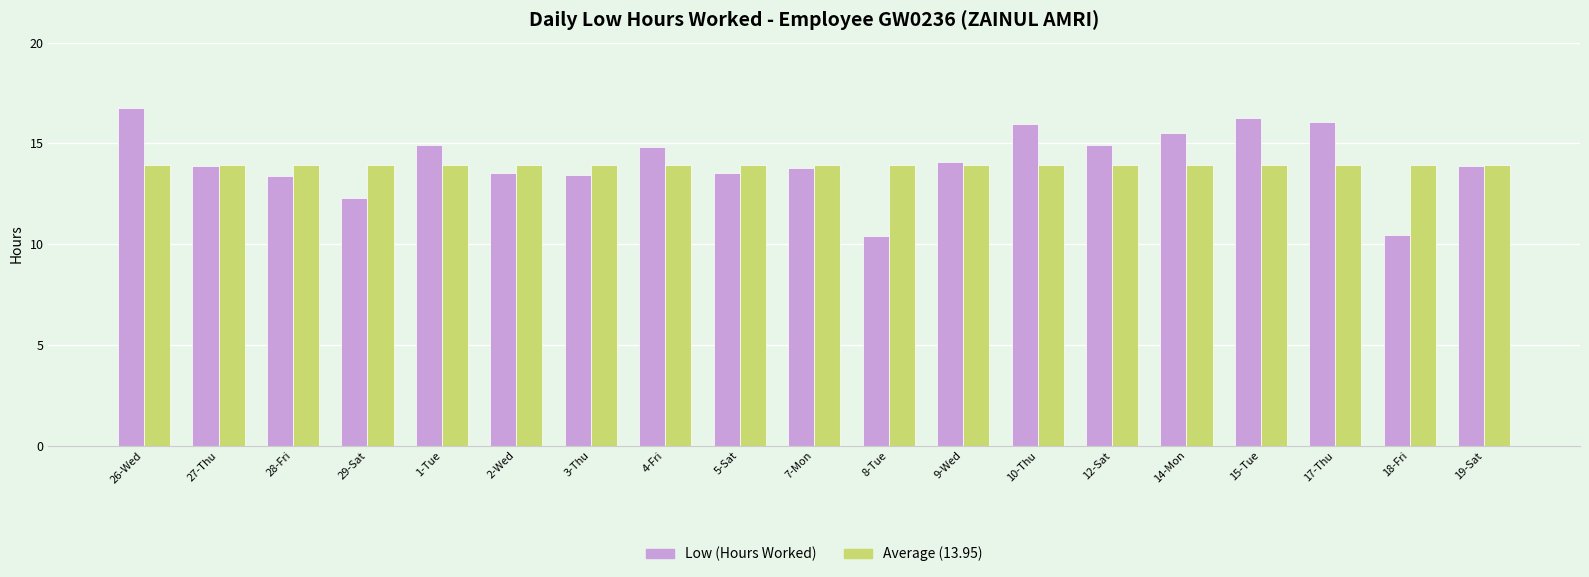

How many bars are there in total?

38